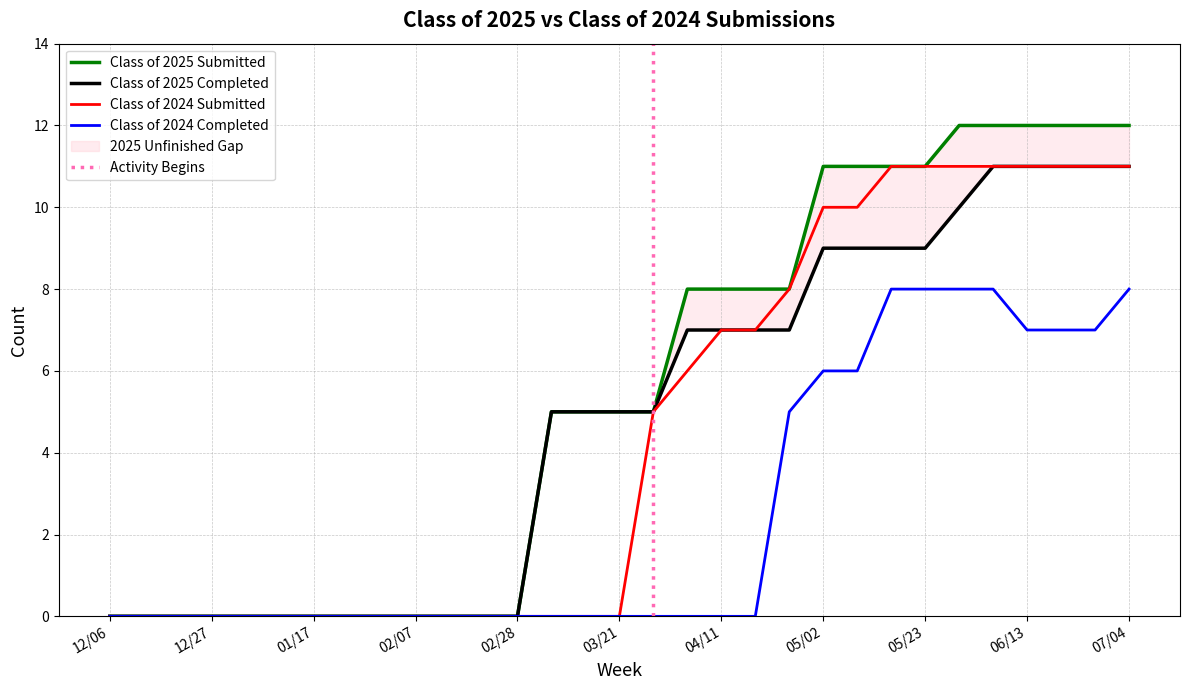

The Class of 2024 Submitted series shows 11 at 07/04. True or false?

True